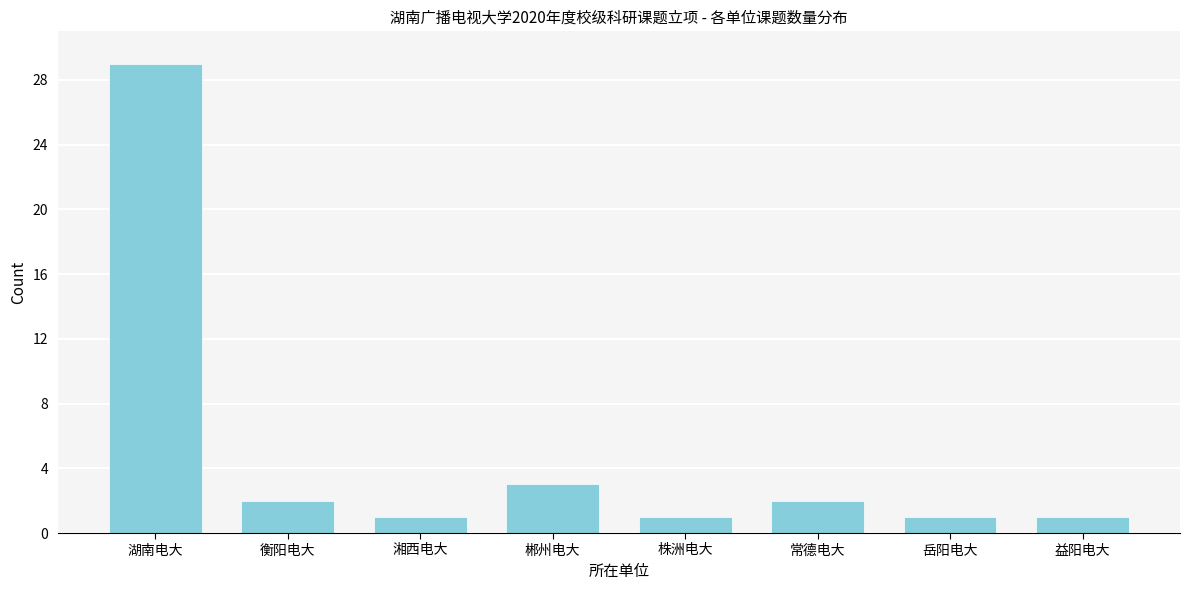

Reading left to right, list all the values displayed in this chart.

湖南电大=29	衡阳电大=2	湘西电大=1	郴州电大=3	株洲电大=1	常德电大=2	岳阳电大=1	益阳电大=1